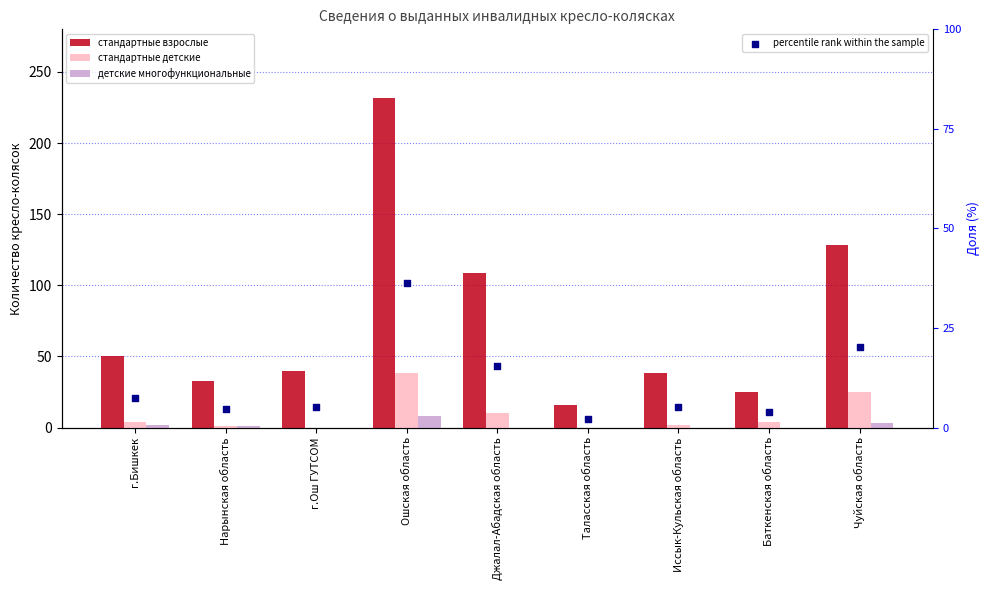

Which series reaches the minimum Y coordinate?

стандартные детские